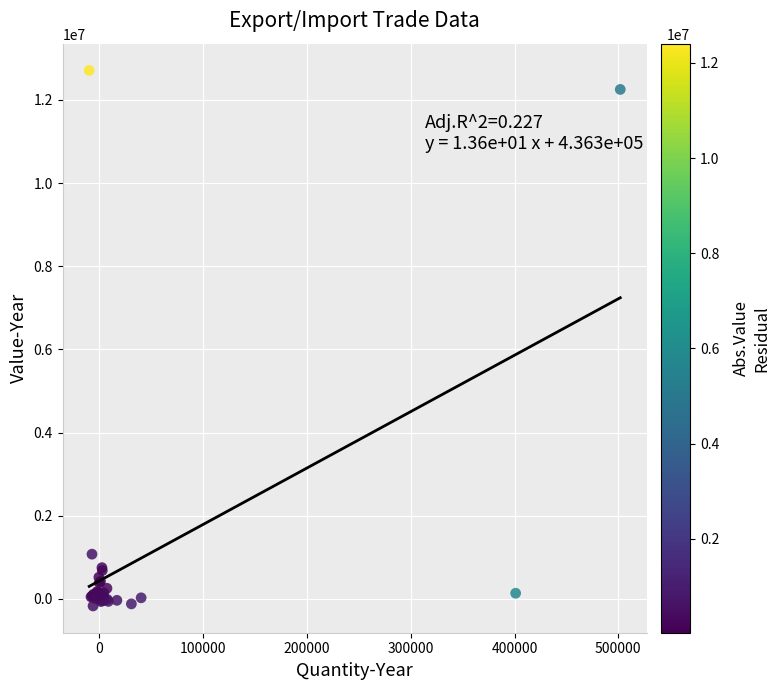

What Y value in the scatter plot is closest to 6270035?

1077614.7